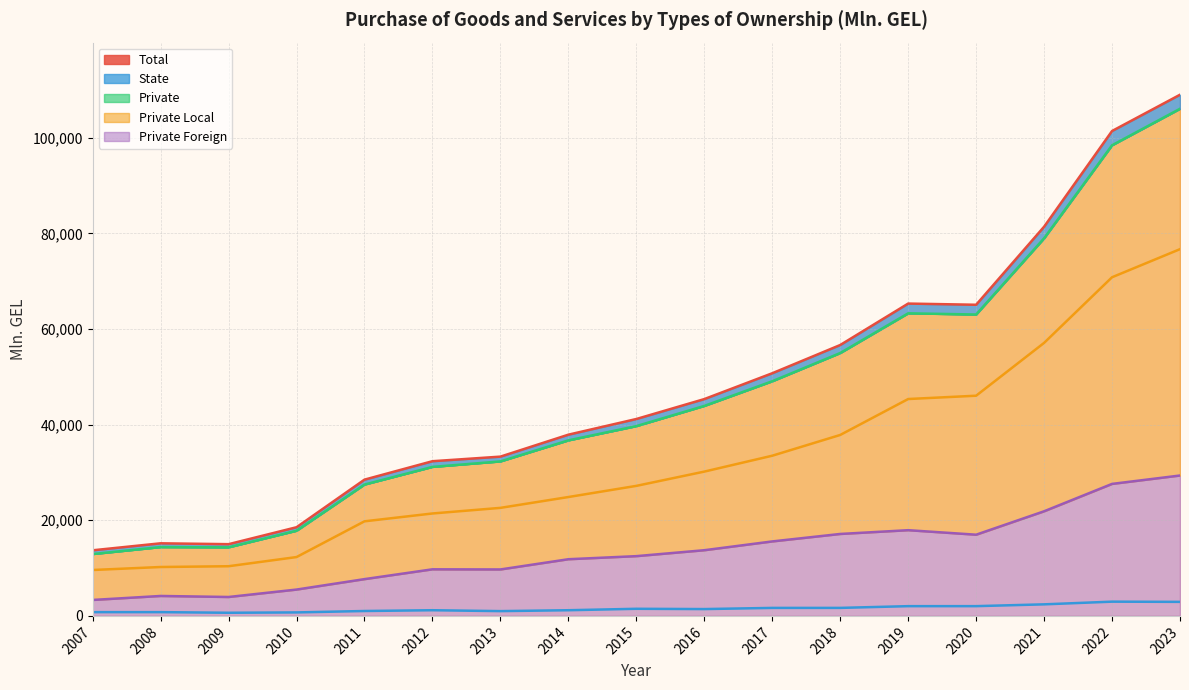

What is the value of the Private Local point at the 5th from the left?

19784.1